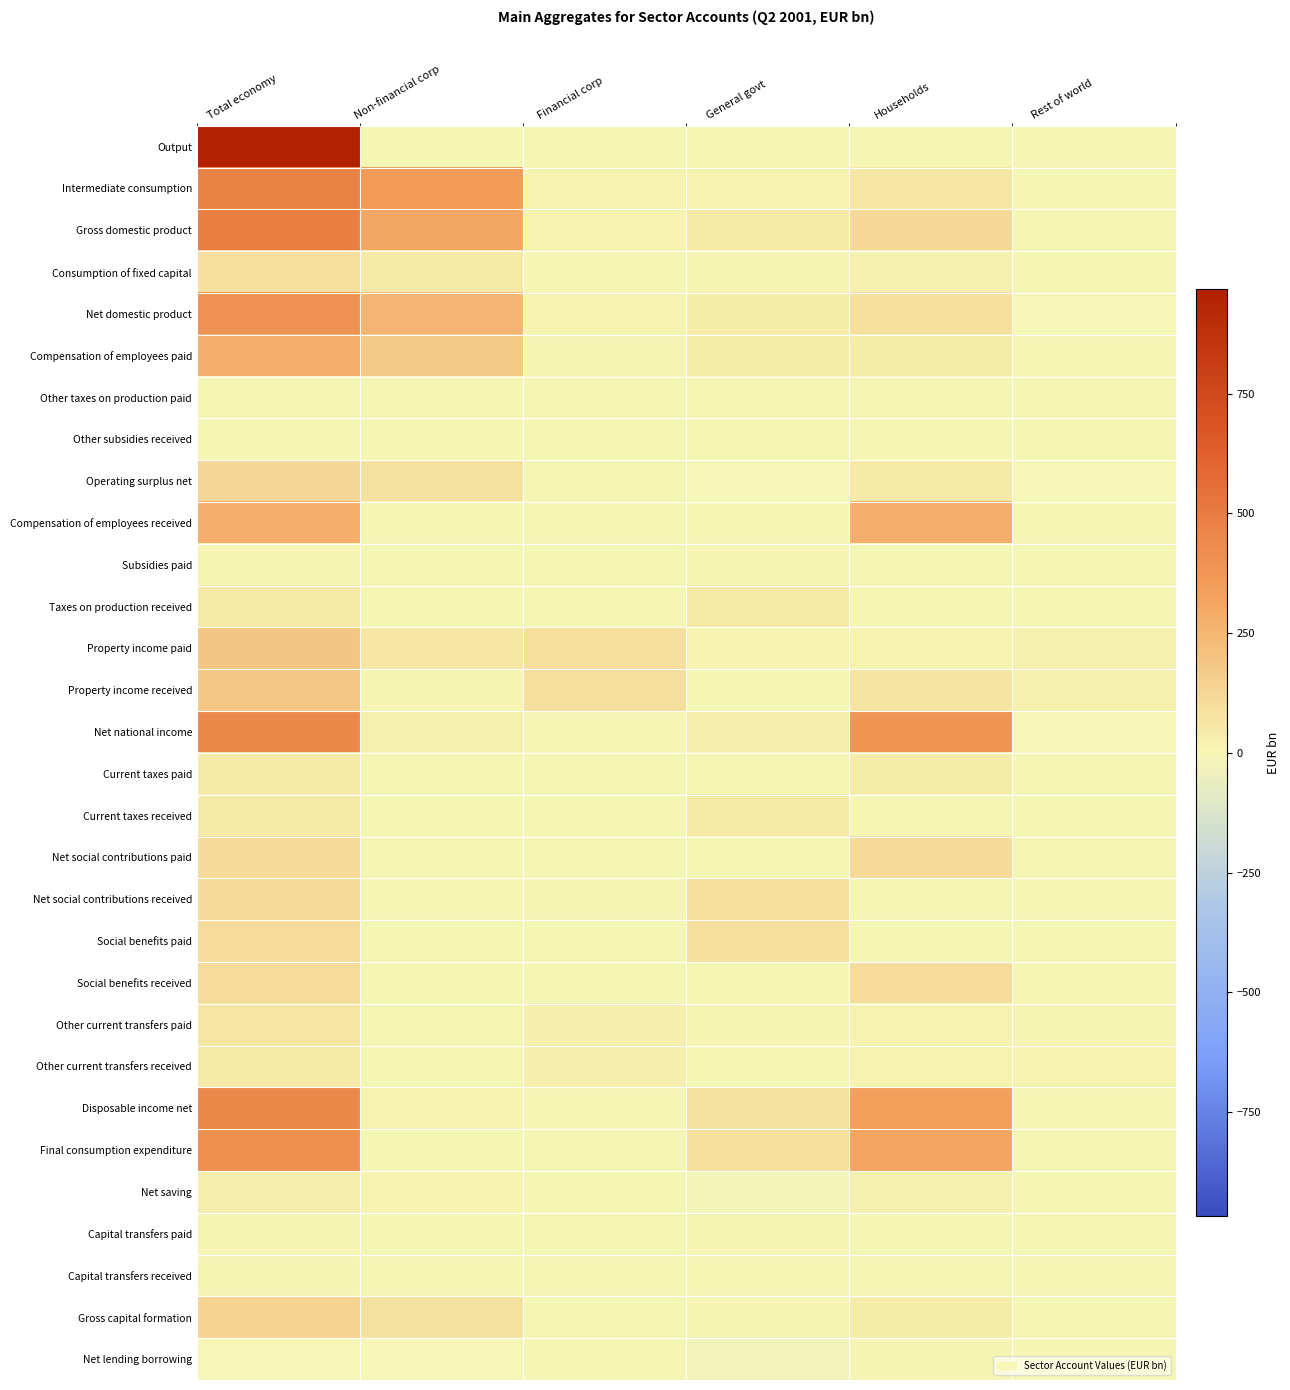

Which has a higher value, General govt or Financial corp?

General govt